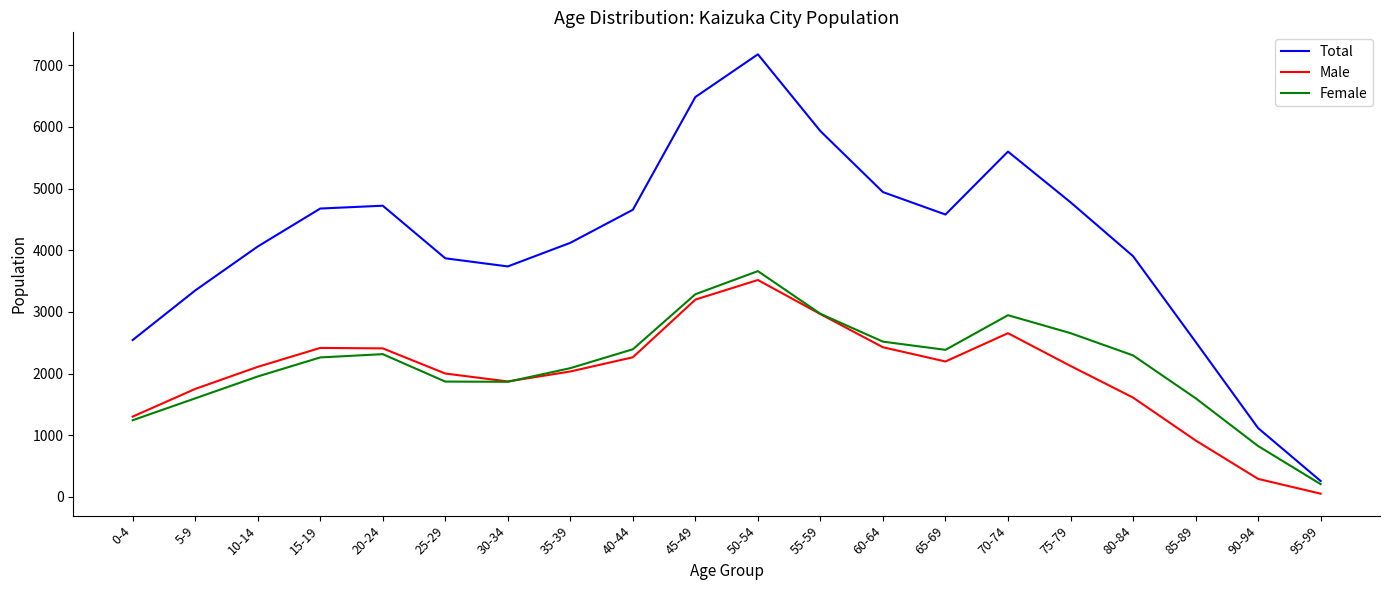

What is the sum of the Female values at 90-94 and 35-39?

2911